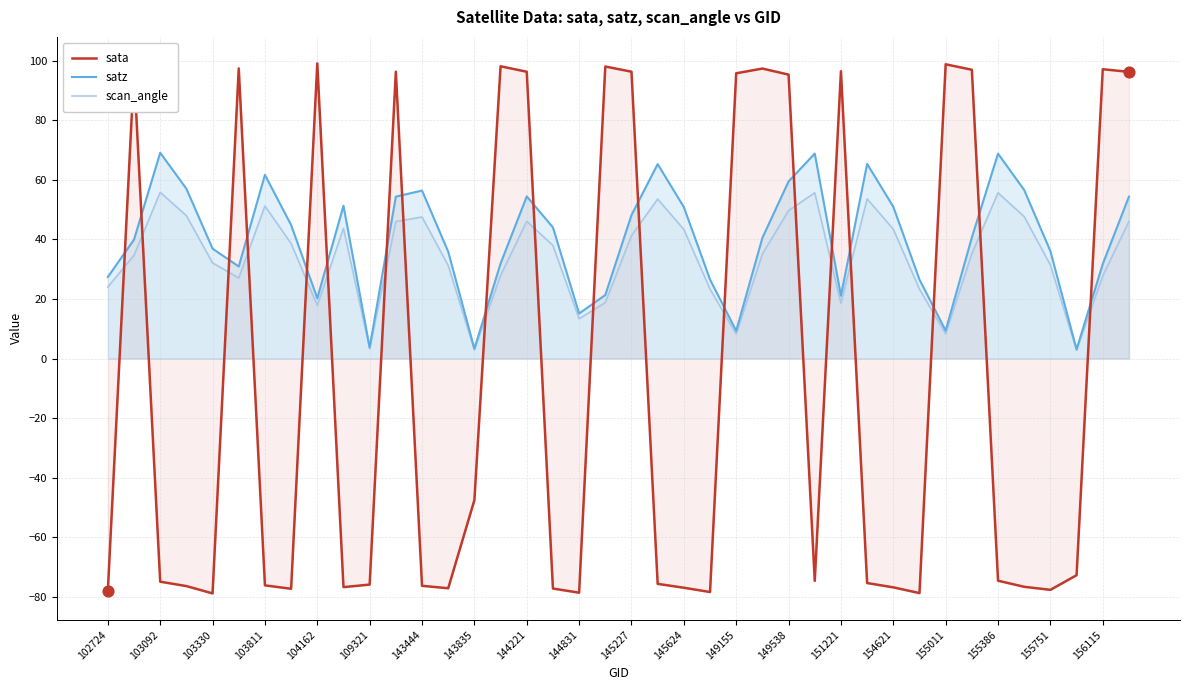

Which series reaches the maximum Y coordinate?

sata